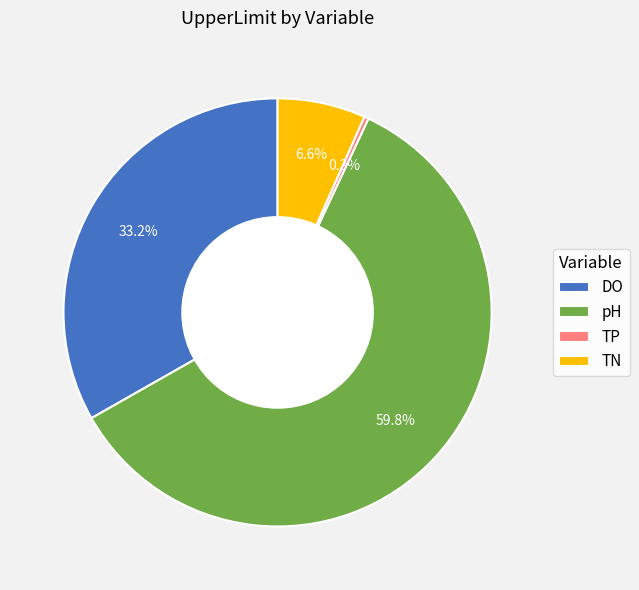

To the nearest percent, what is the average slice percentage?

25%